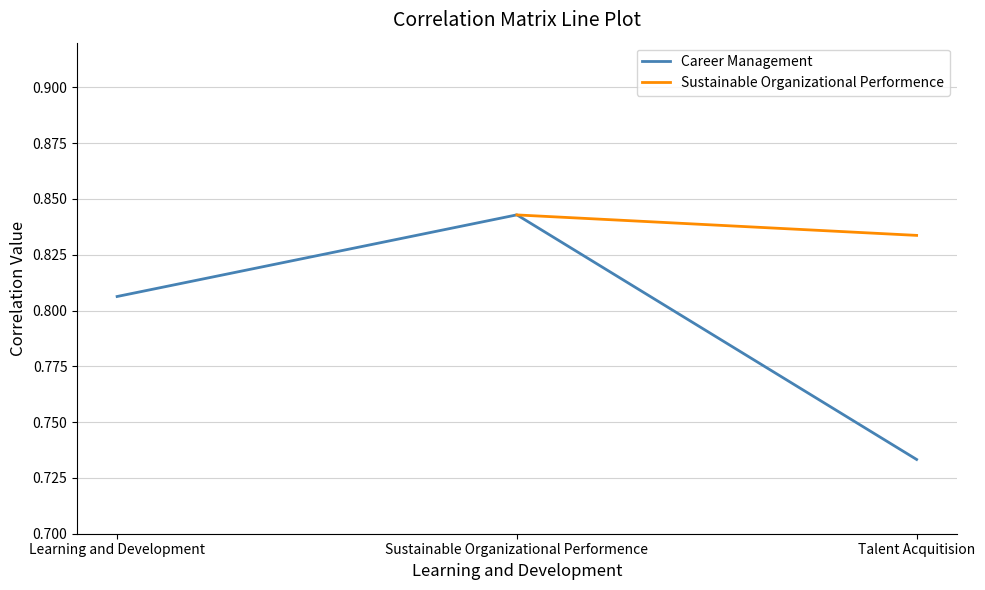

Which category has the highest value in the Career Management series?

Sustainable Organizational Performence